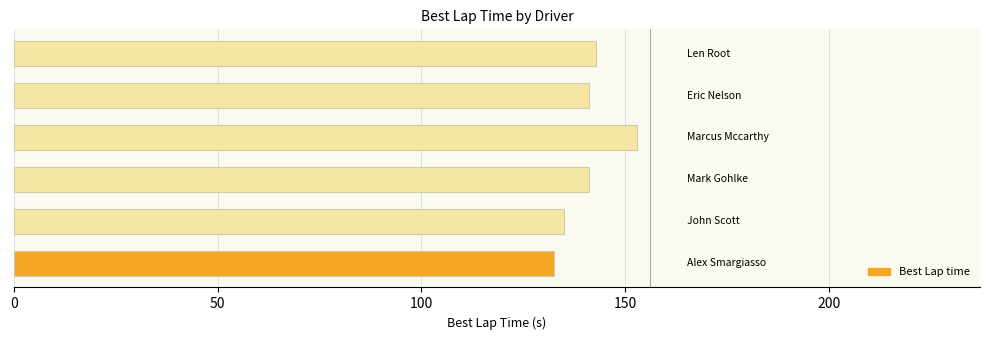

What is the difference between the maximum and second lowest values?

17.9